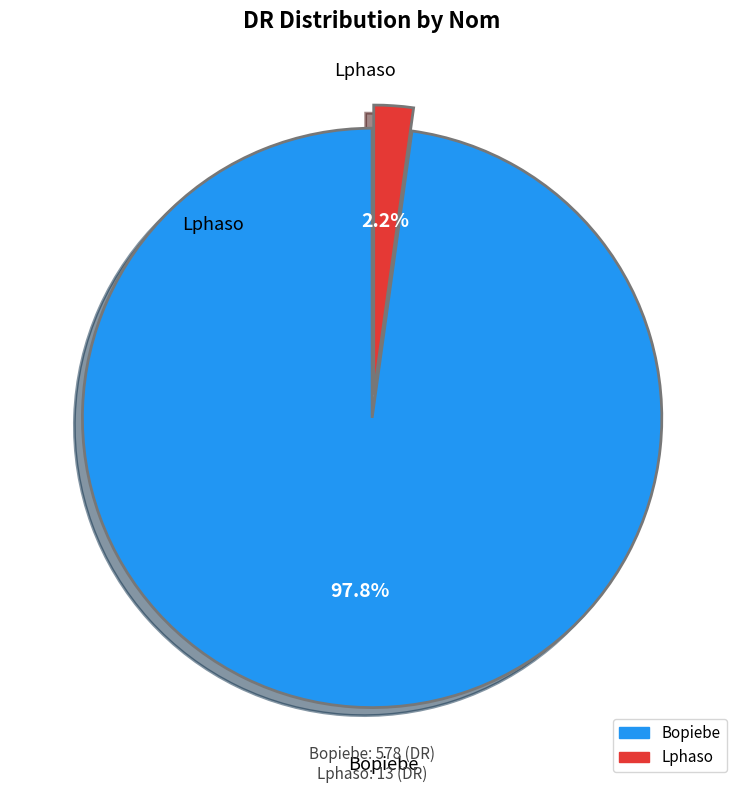

Rank the categories by value from lowest to highest.

Lphaso, Bopiebe